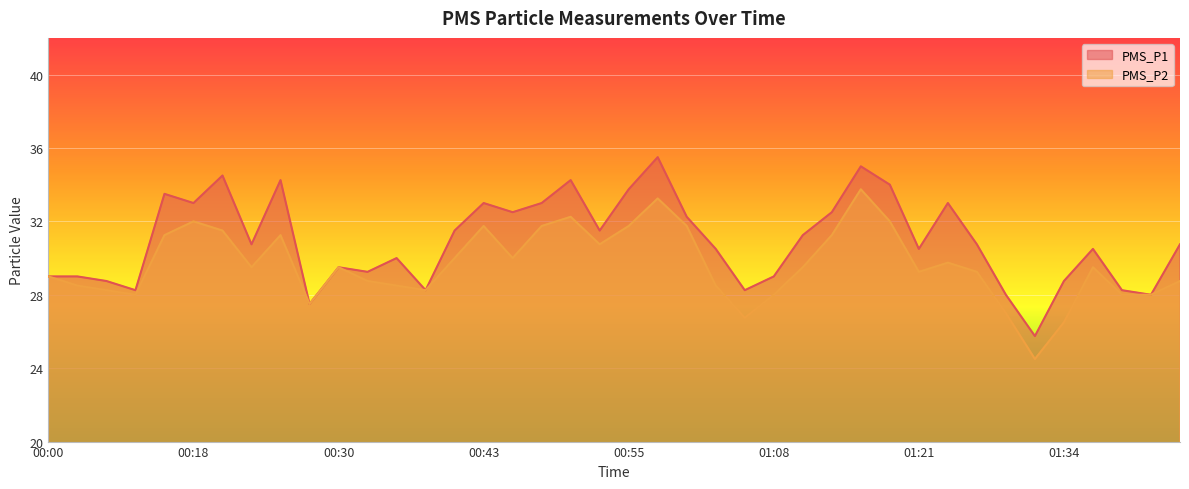

At which category does the chart reach its peak across all series?

00:58